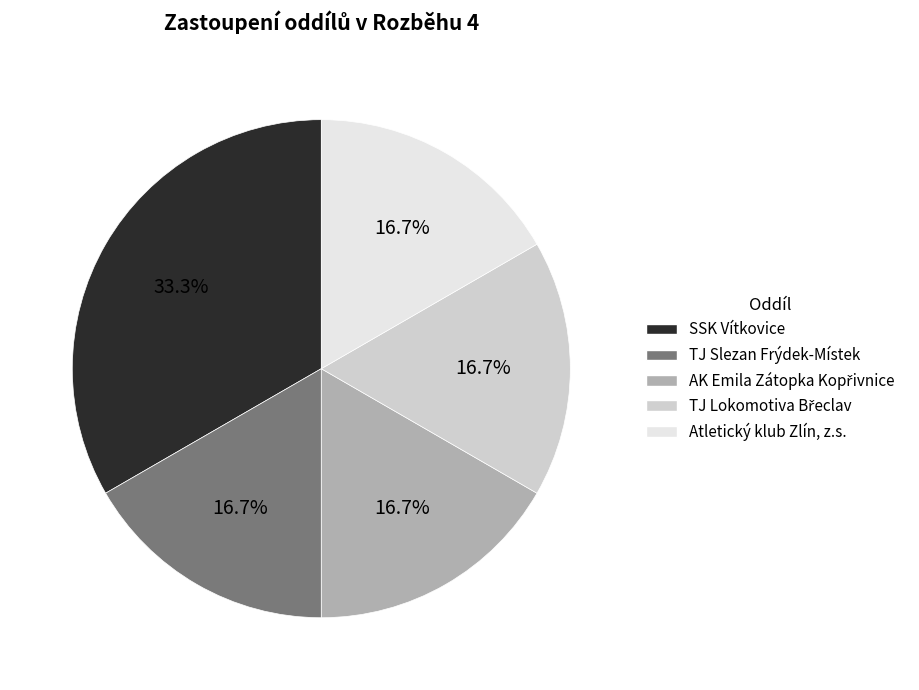

How many segments does this pie chart have?

5